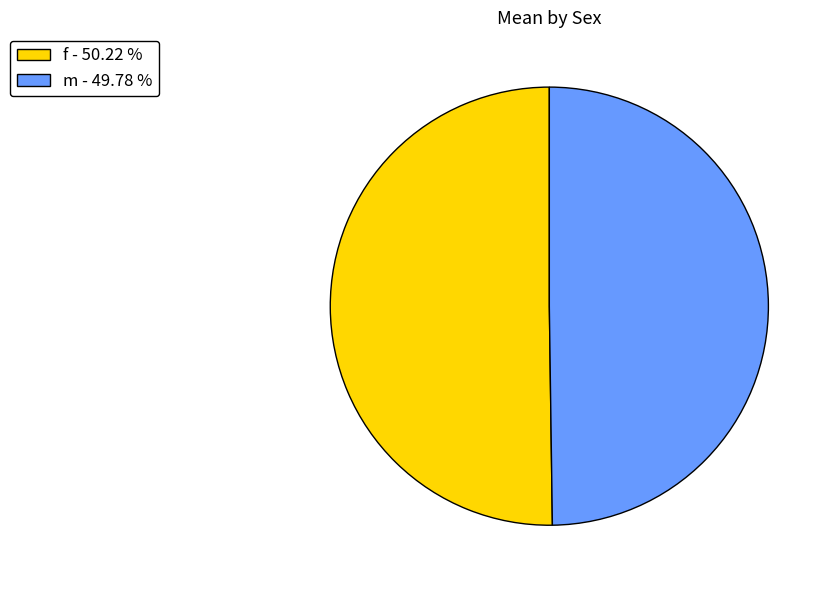

Is the sum of m and f greater than half?

Yes